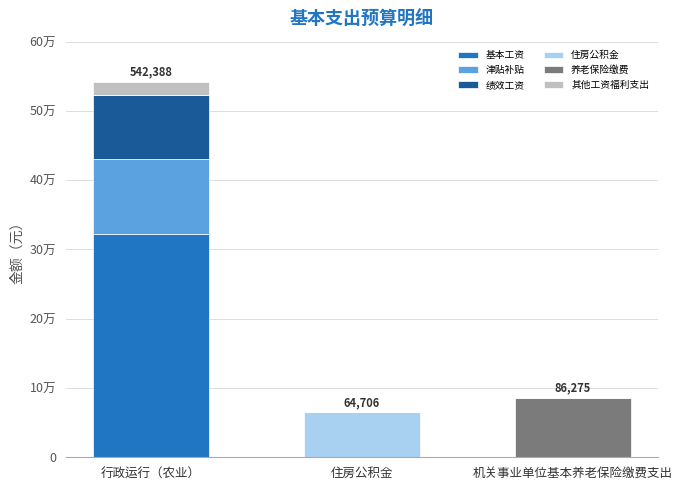

What are all the series names shown in the legend?

基本工资, 津贴补贴, 绩效工资, 住房公积金, 养老保险缴费, 其他工资福利支出